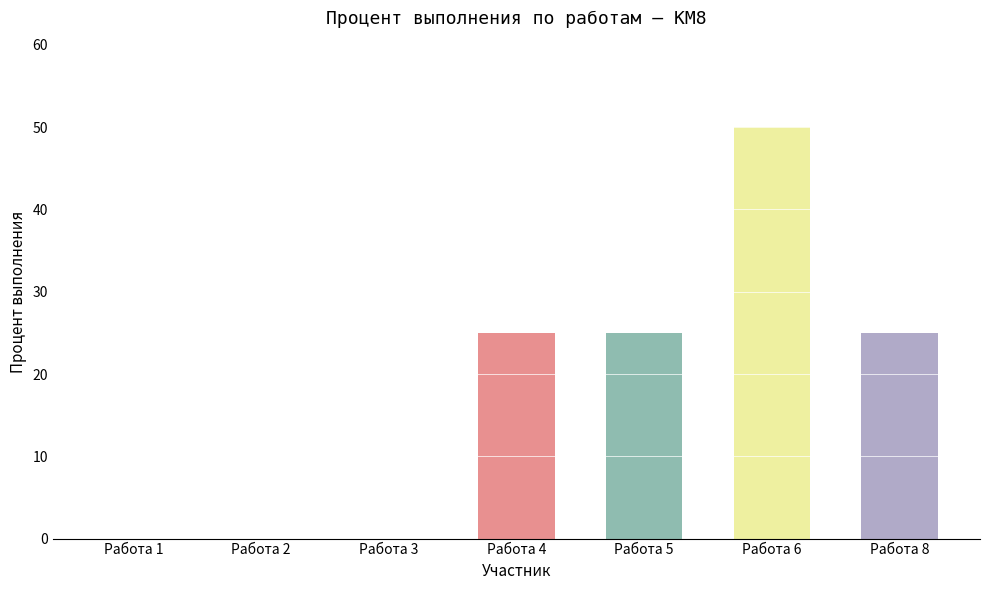

Does the chart contain stacked bars?

No